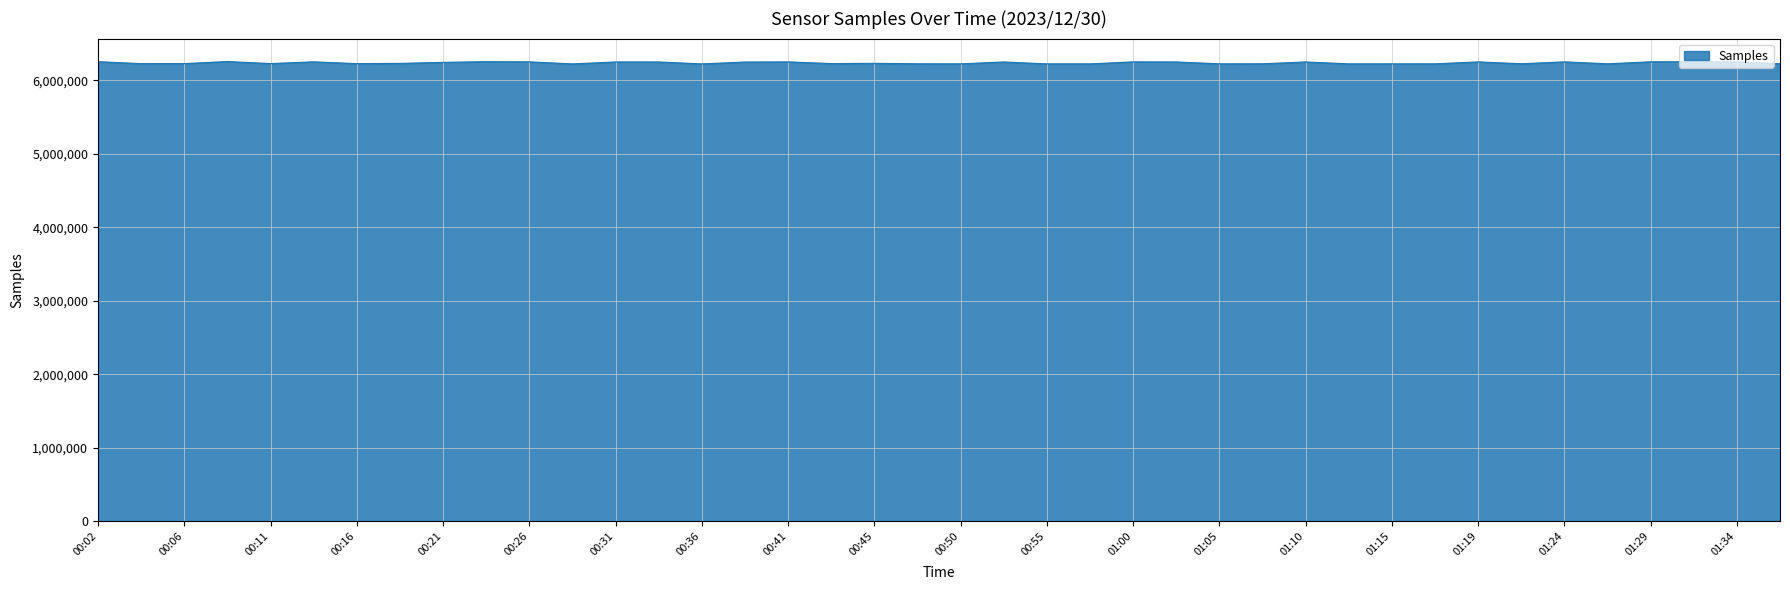

What is the minimum value shown in the chart?

6225613